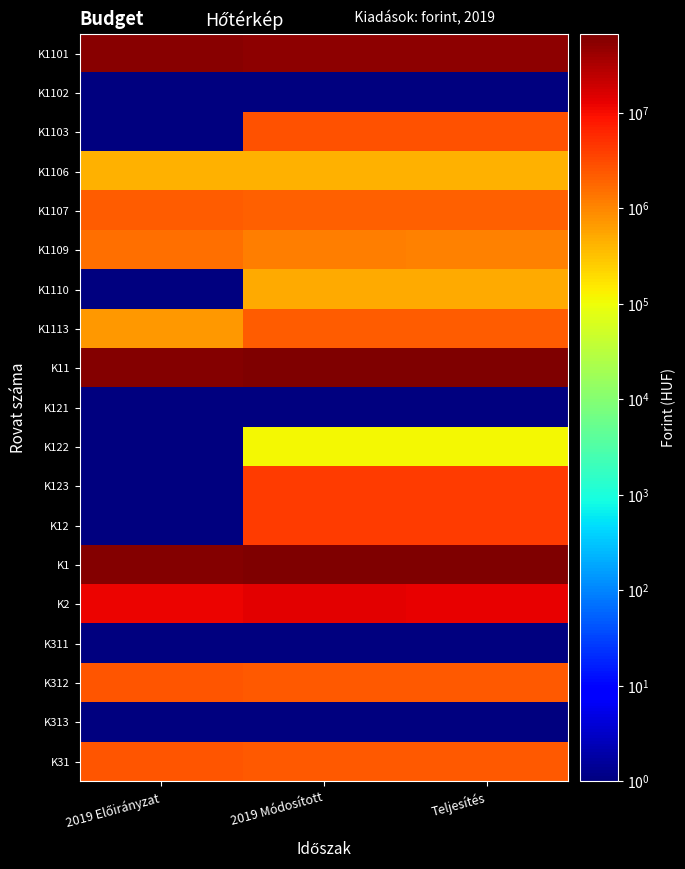

Rank the series at 2019 Módosított from highest to lowest value.

K1, K11, K1101, K2, K12, K123, K1103, K312, K31, K1113, K1107, K1109, K1110, K1106, K122, K1102, K121, K311, K313